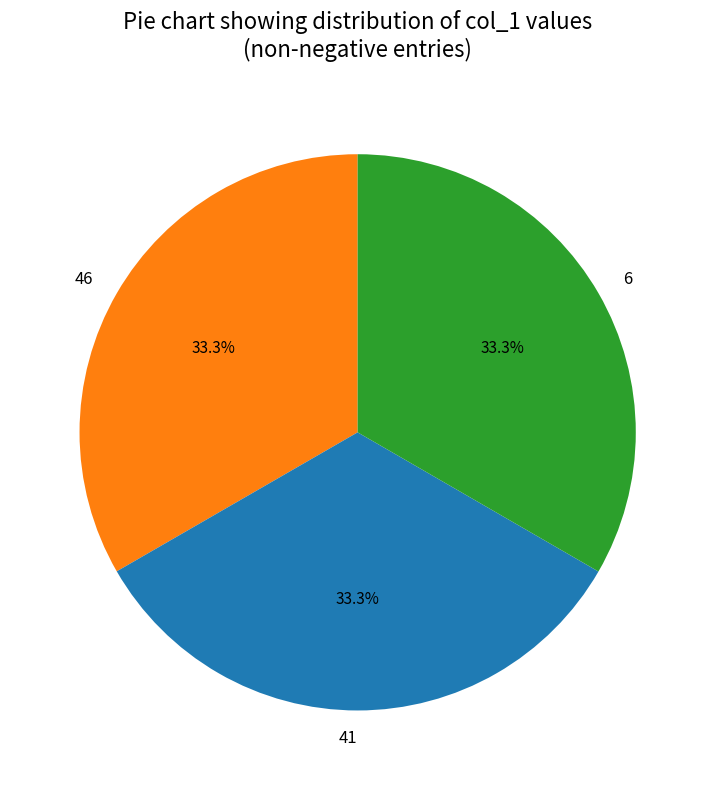

What is the ratio of the value at 46 to the value at 41?

1.0